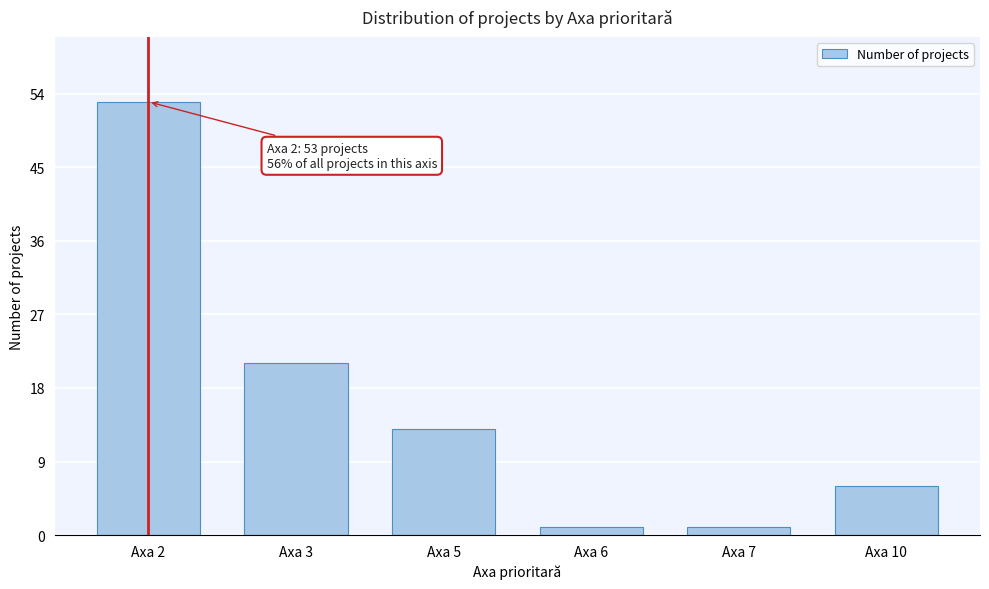

Reading right to left, what are all the values shown in this chart?

Axa 10=6	Axa 7=1	Axa 6=1	Axa 5=13	Axa 3=21	Axa 2=53